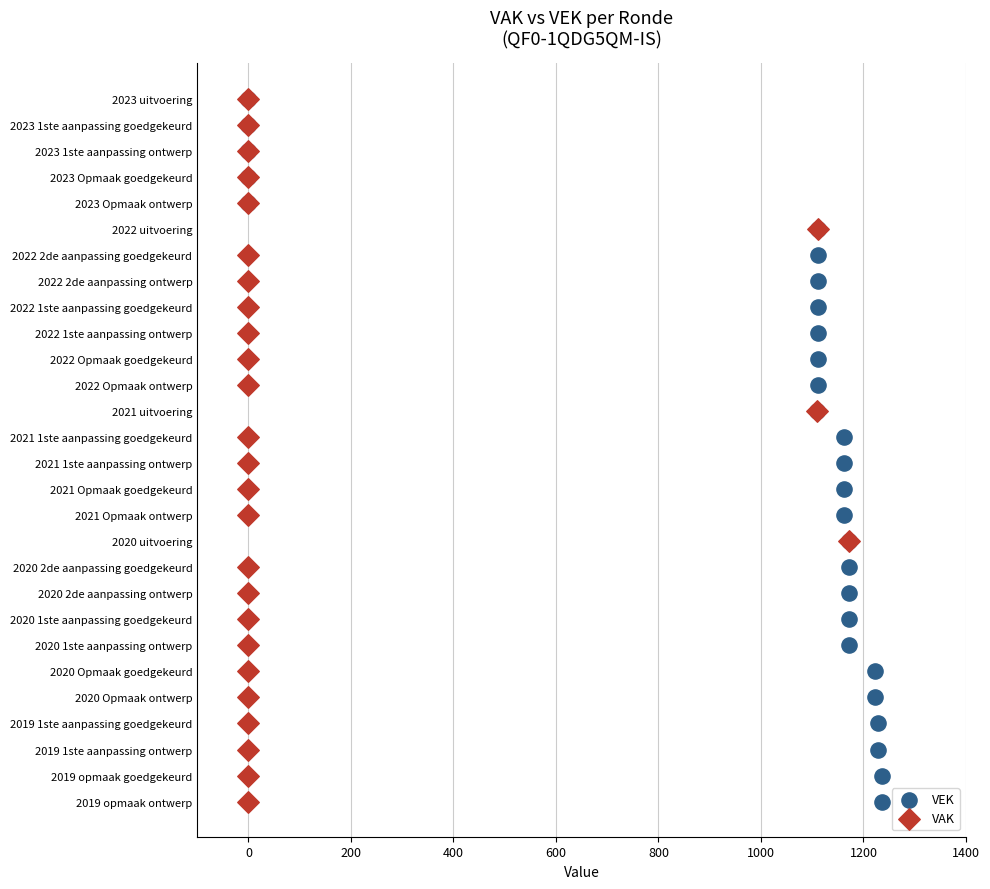

What are all the series names shown in the legend?

VEK, VAK